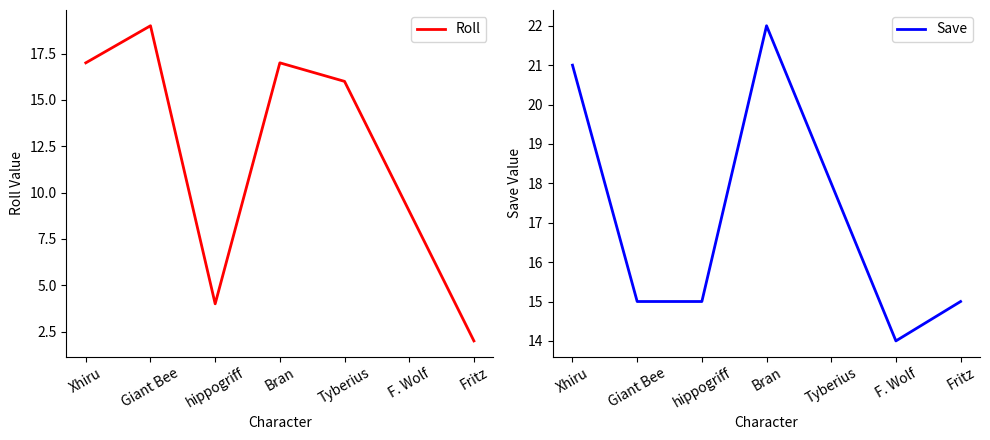

Reading left to right, list all the values displayed in this chart.

Roll: Xhiru=17	Giant Bee=19	hippogriff=4	Bran=17	Tyberius=16	F. Wolf=9	Fritz=2
Save: Xhiru=21	Giant Bee=15	hippogriff=15	Bran=22	Tyberius=18	F. Wolf=14	Fritz=15